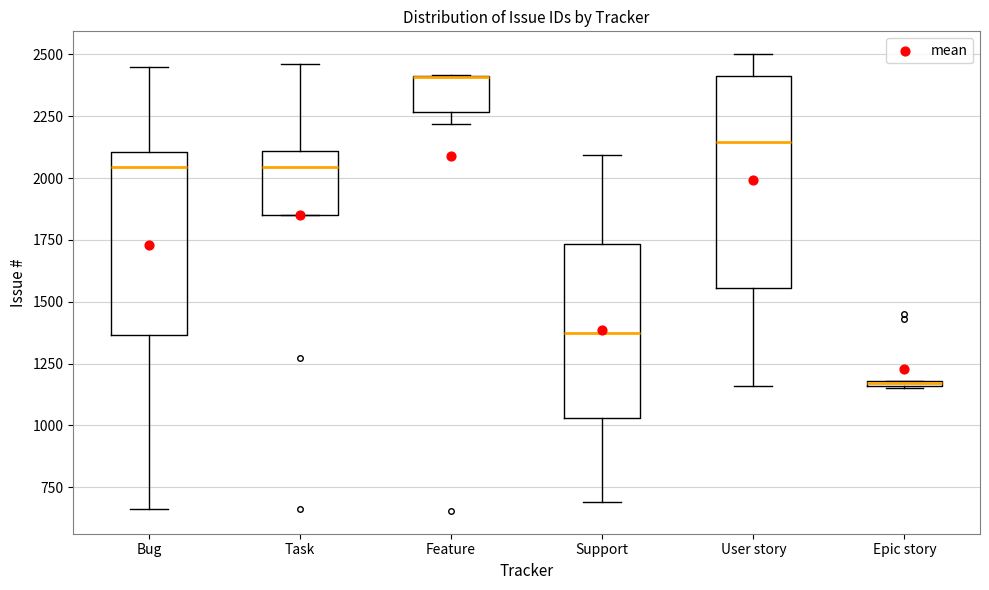

Where is the lower edge of the box for Task on the y-axis? The values are not printed on the chart, so give them approximately, as read against the axis.

1850